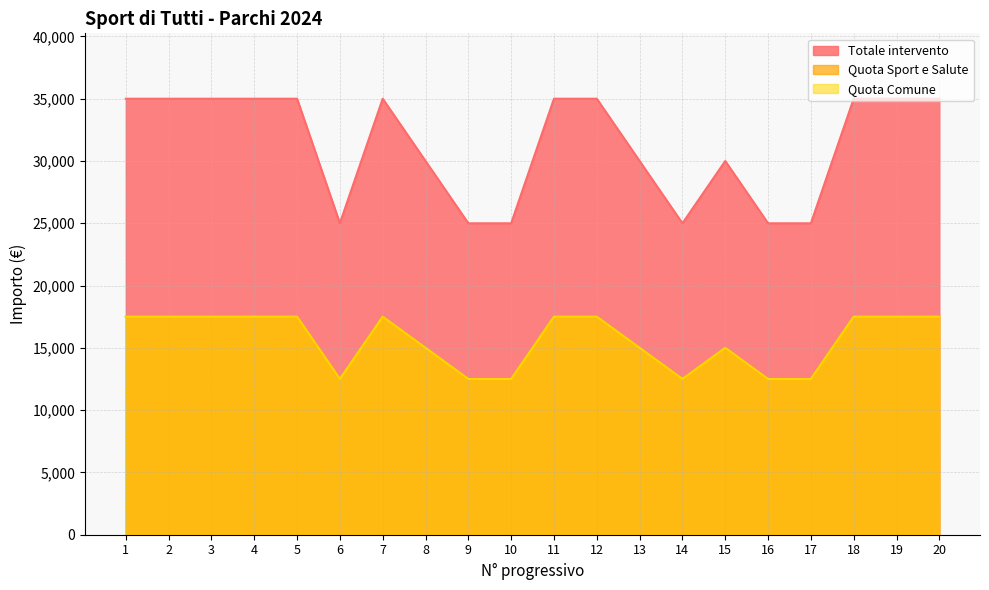

Which has a higher value, 15 or 19?

19